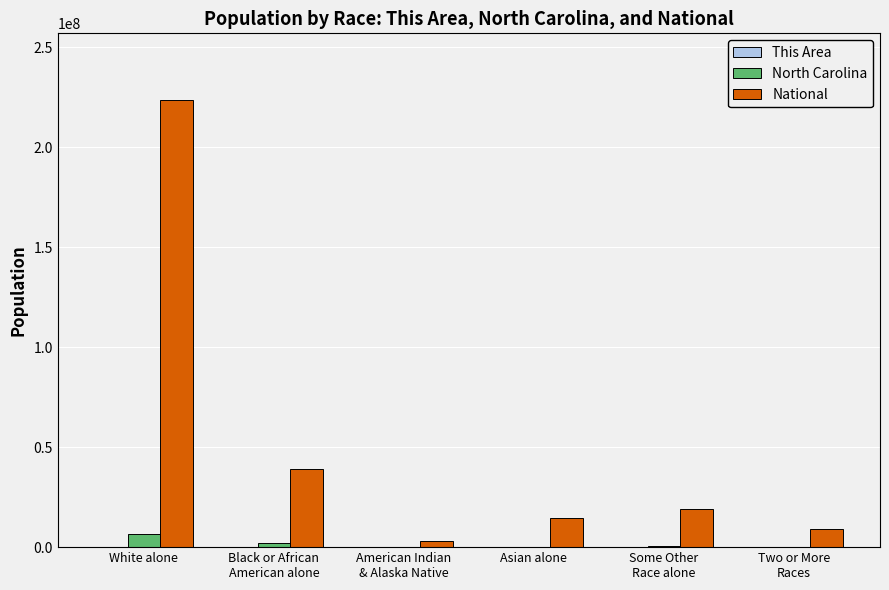

At which category does the chart reach its peak across all series?

White alone